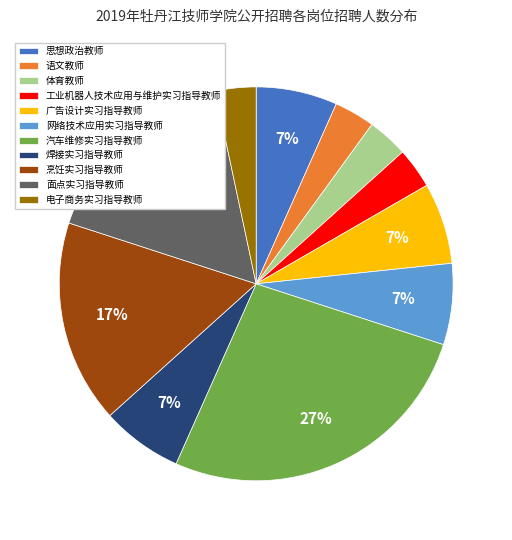

True or false: 汽车维修实习指导教师 accounts for 27% of the total.

True